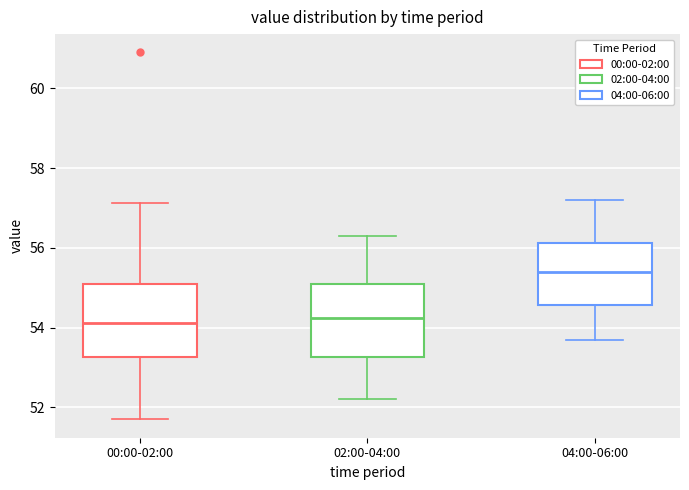

Where is the upper edge of the box for 00:00-02:00 on the y-axis? The values are not printed on the chart, so give them approximately, as read against the axis.

55.0